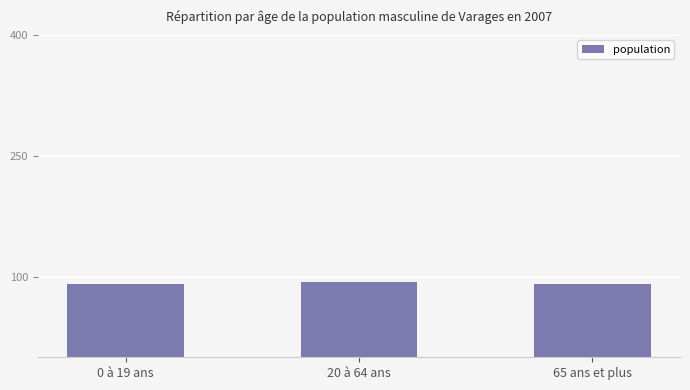

What is the value of the 2nd bar from the left?

94